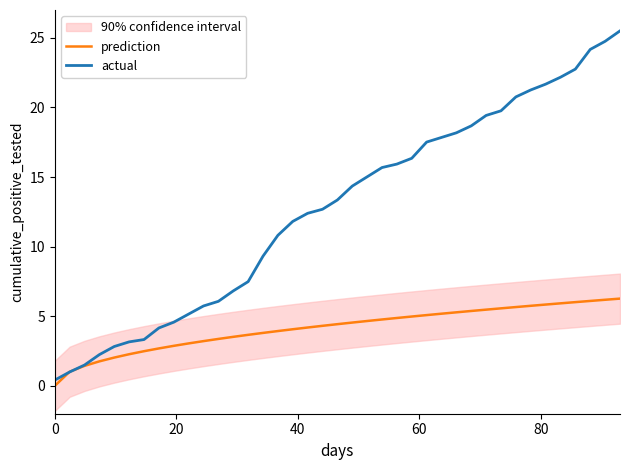

True or false: actual and prediction intersect in this chart.

True